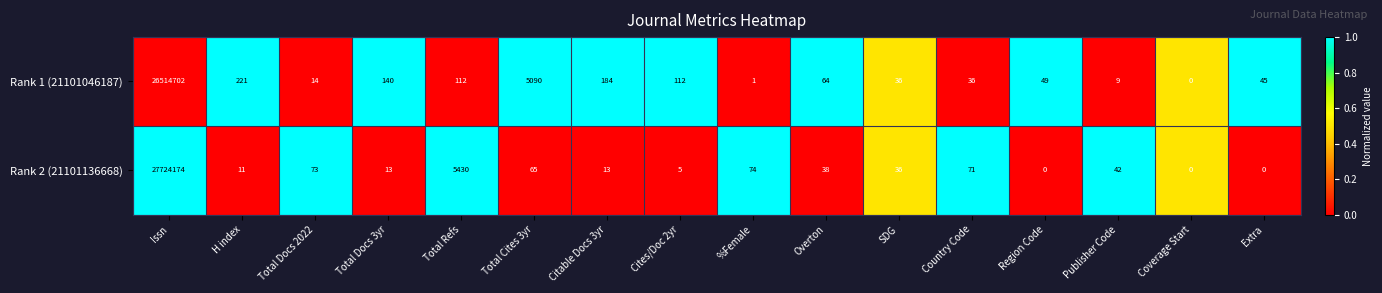

How many positive values does the Rank 1 (21101046187) series have?

15